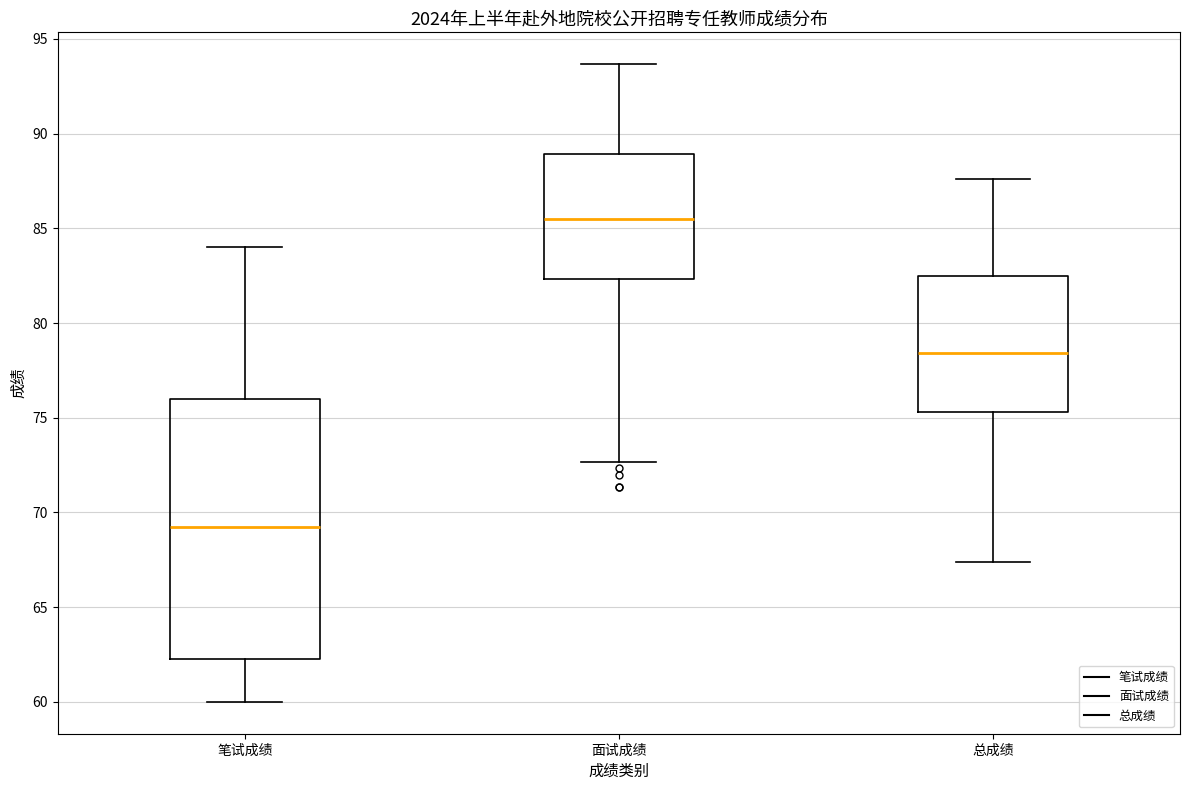

Which box is the tallest, from its lower edge to its upper edge?

笔试成绩